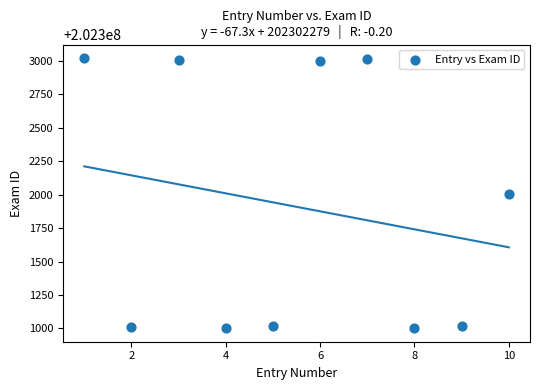

What is the range of X values (max minus min)?

9